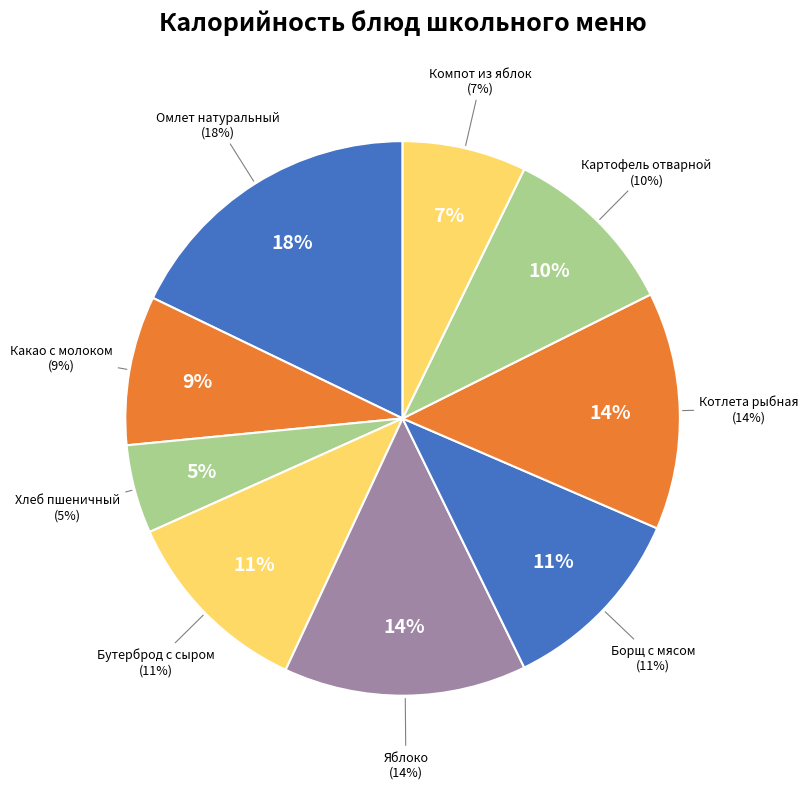

True or false: Хлеб ржаной accounts for 13% of the total.

False